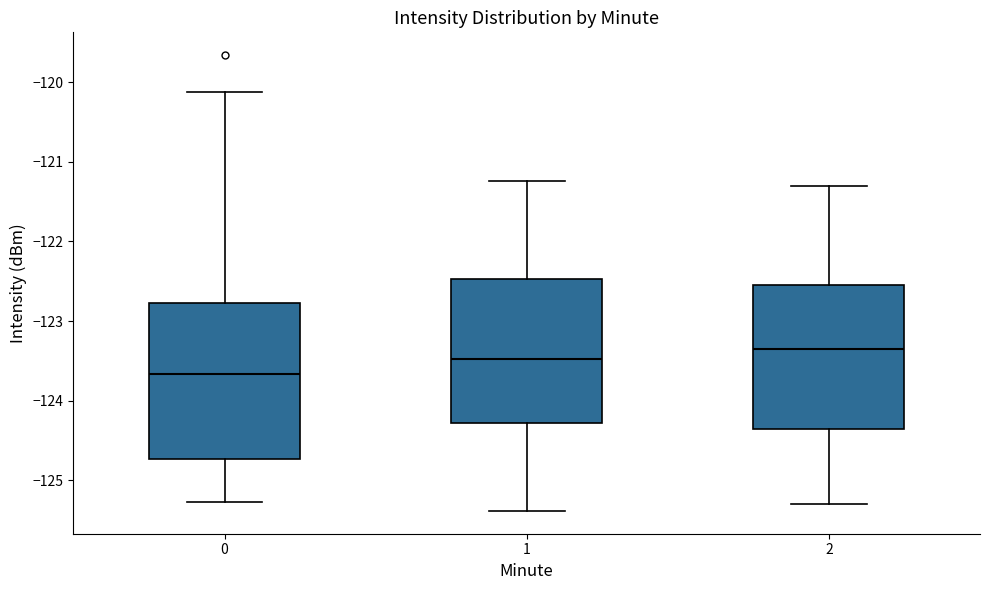

Where is the upper edge of the box at x = 1 on the y-axis? The values are not printed on the chart, so give them approximately, as read against the axis.

-122.5